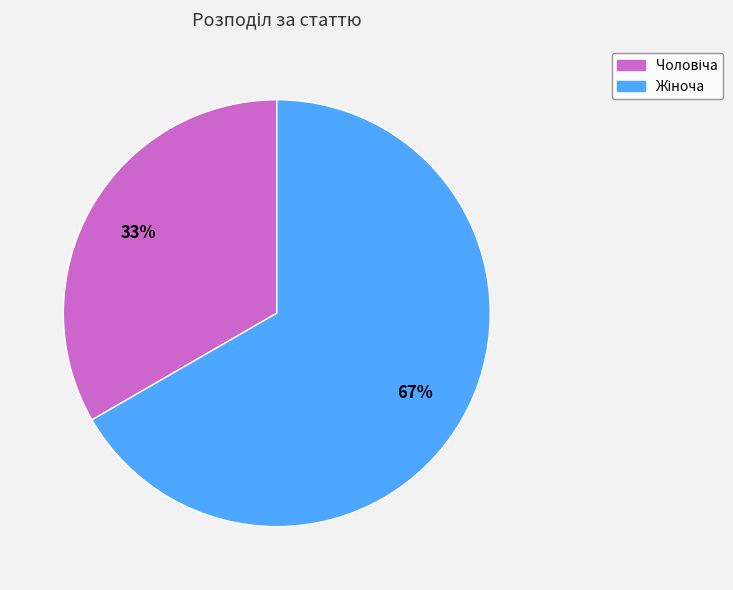

Is there any slice that represents more than half of the pie?

Yes